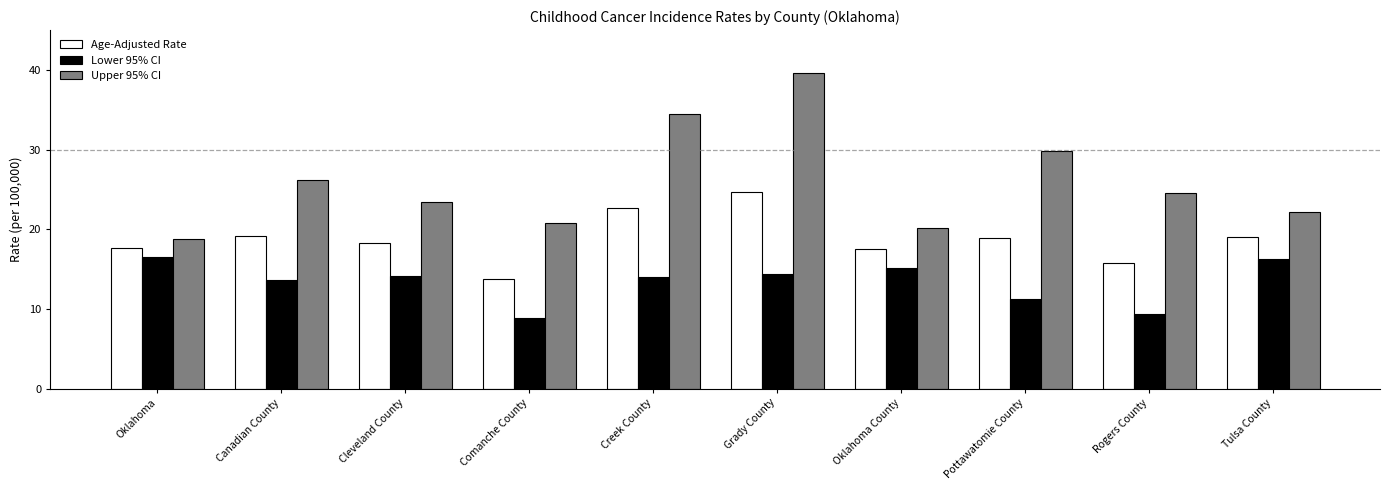

What is the sum of the Upper 95% CI values at Pottawatomie County and Creek County?

64.3